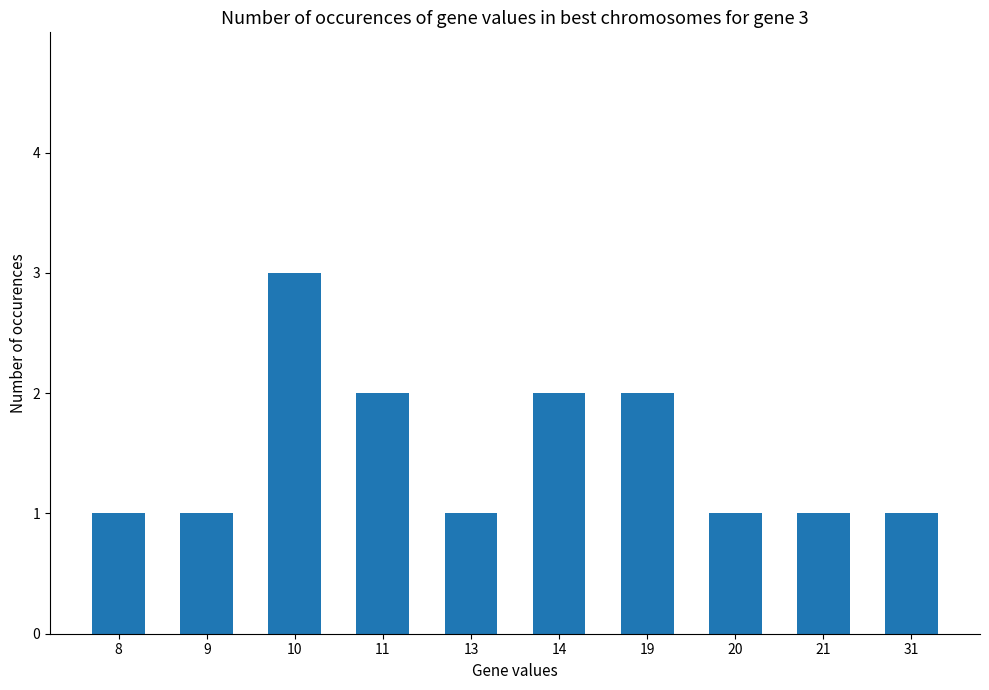

The value at 14 is 2. True or false?

True